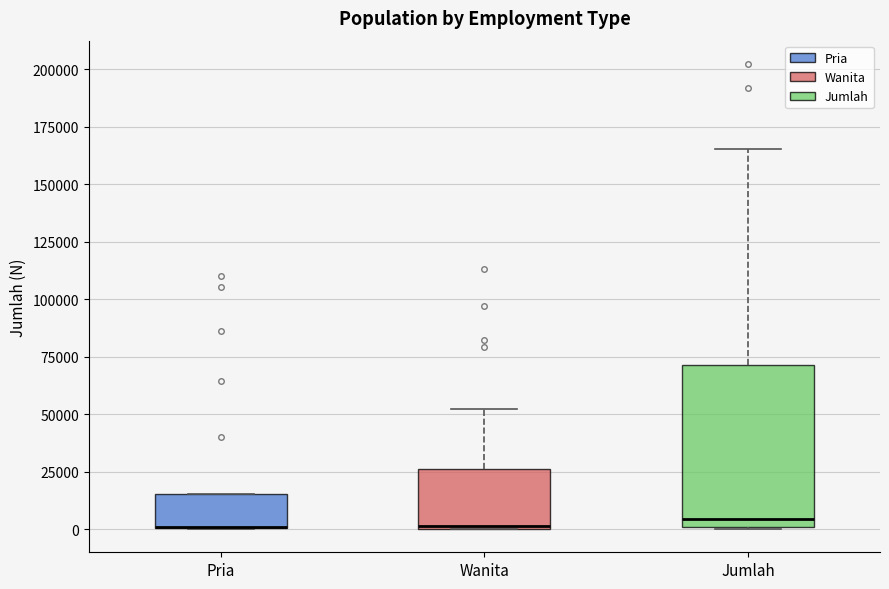

Reading left to right, read every box against the y-axis: the position of its median line, the range the box covers, and the ends of its whiskers. The values are not printed on the chart, so give them approximately, as read against the axis.

Pria: median 0 (drawn on the box's lower edge), box 0 to 15000, whiskers 0 to 15000
Wanita: median 0, box 0 to 25000, whiskers 0 to 50000
Jumlah: median 5000, box 0 to 70000, whiskers 0 to 165000